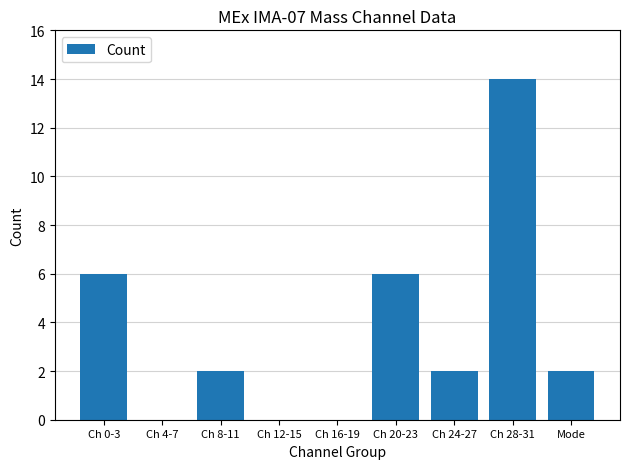

Which has a higher value, Ch 28-31 or Ch 24-27?

Ch 28-31